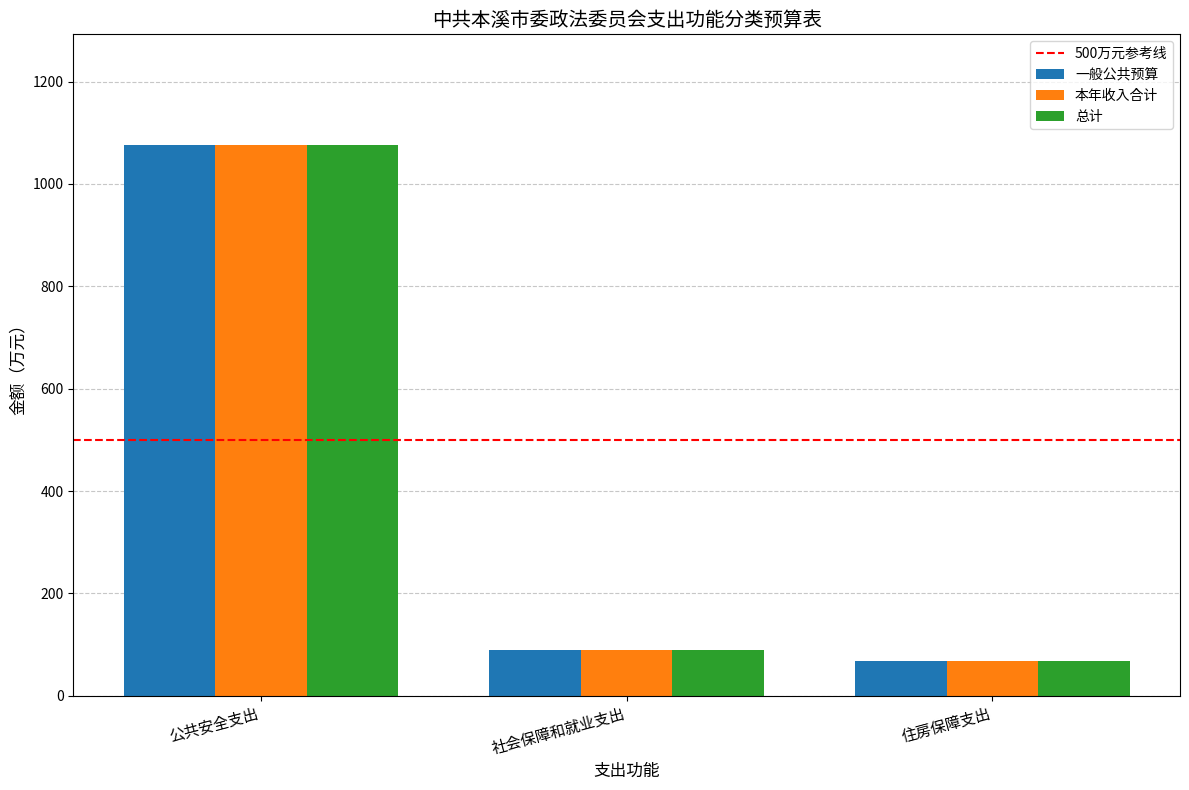

Which category has the lowest value in the 总计 series?

住房保障支出